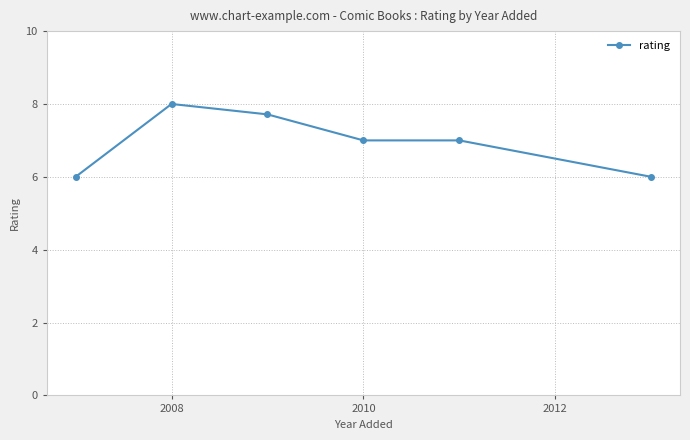

What is the maximum value shown in the chart?

8.0